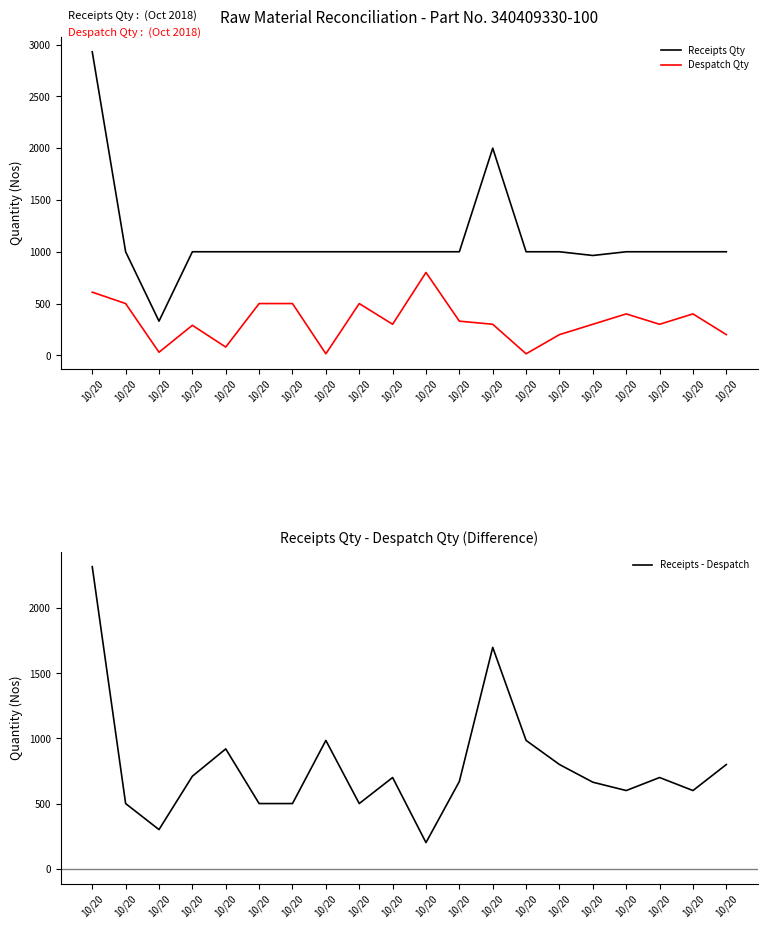

Which series has the largest total across all categories?

Receipts Qty